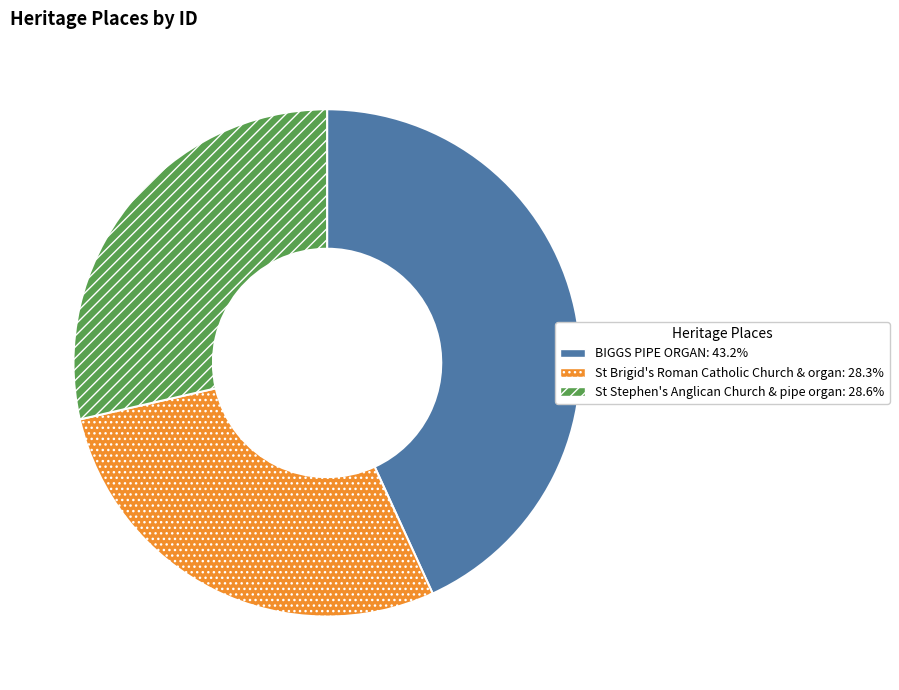

Does St Stephen's Anglican Church & pipe organ account for over 50% of the chart?

No